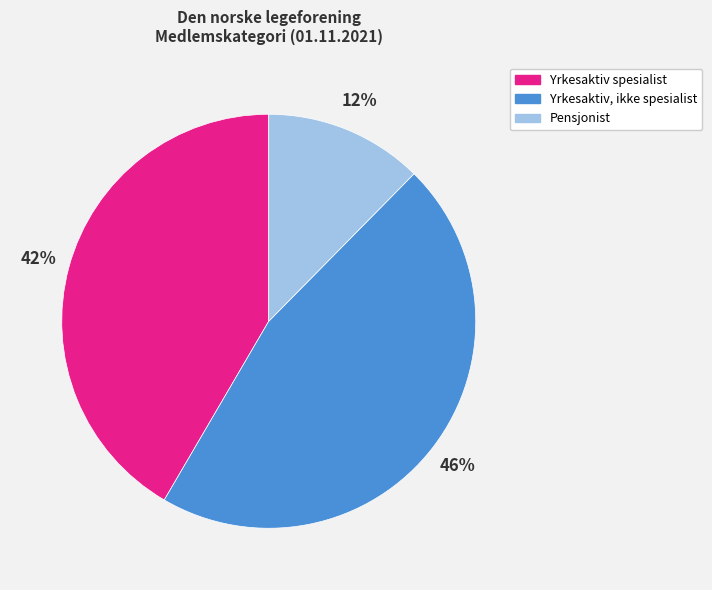

Which category has the biggest portion of the pie?

Yrkesaktiv, ikke spesialist